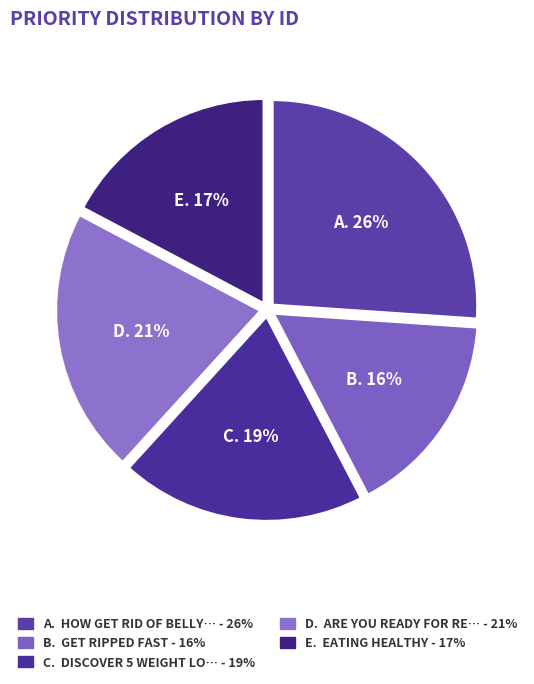

Which slice is the largest?

How Get Rid Of Belly Fat